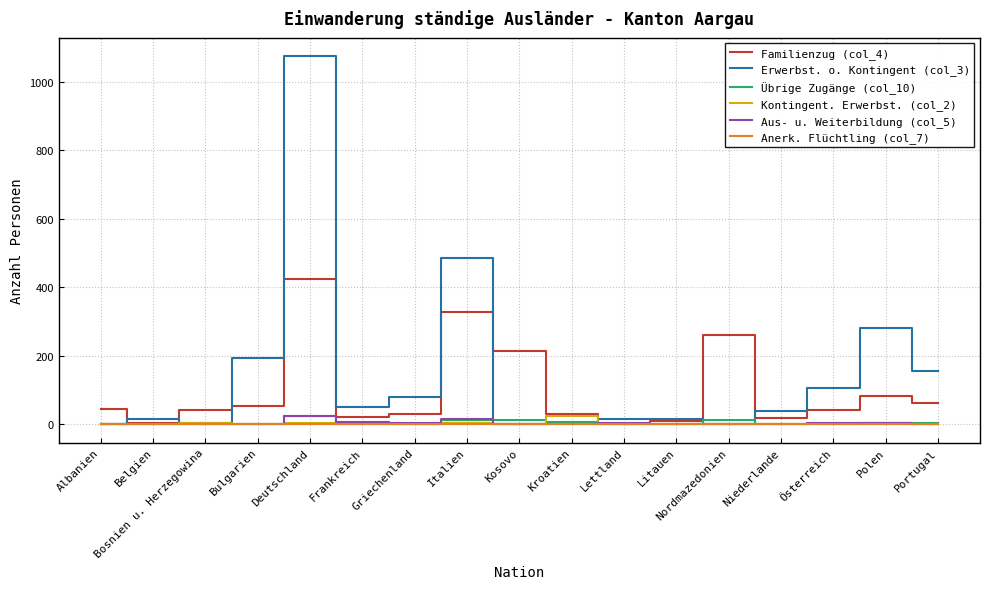

At which category does the chart reach its peak across all series?

Deutschland